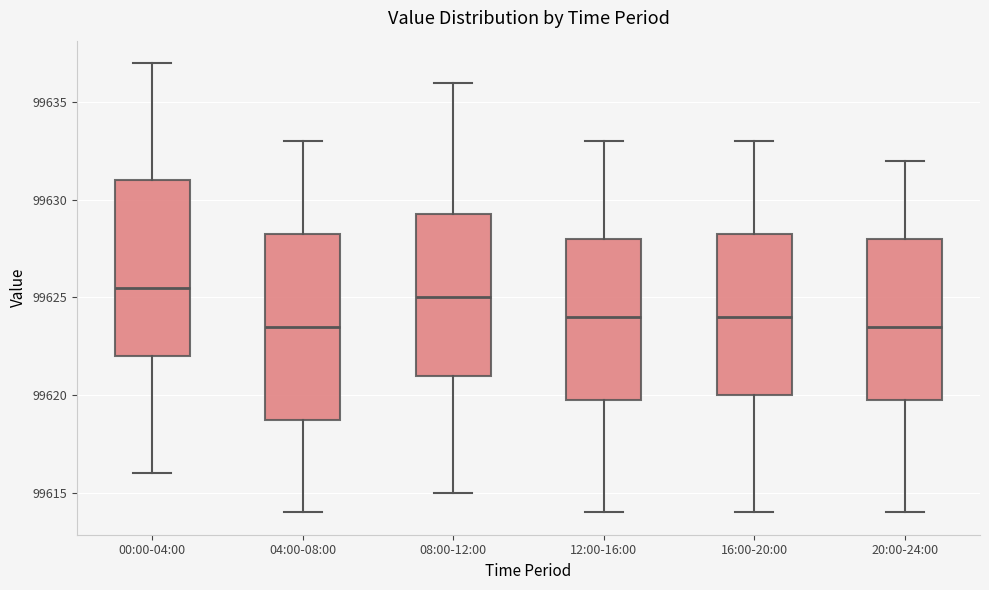

Where does the upper whisker of the box for 00:00-04:00 end on the y-axis? The values are not printed on the chart, so give them approximately, as read against the axis.

99637.0